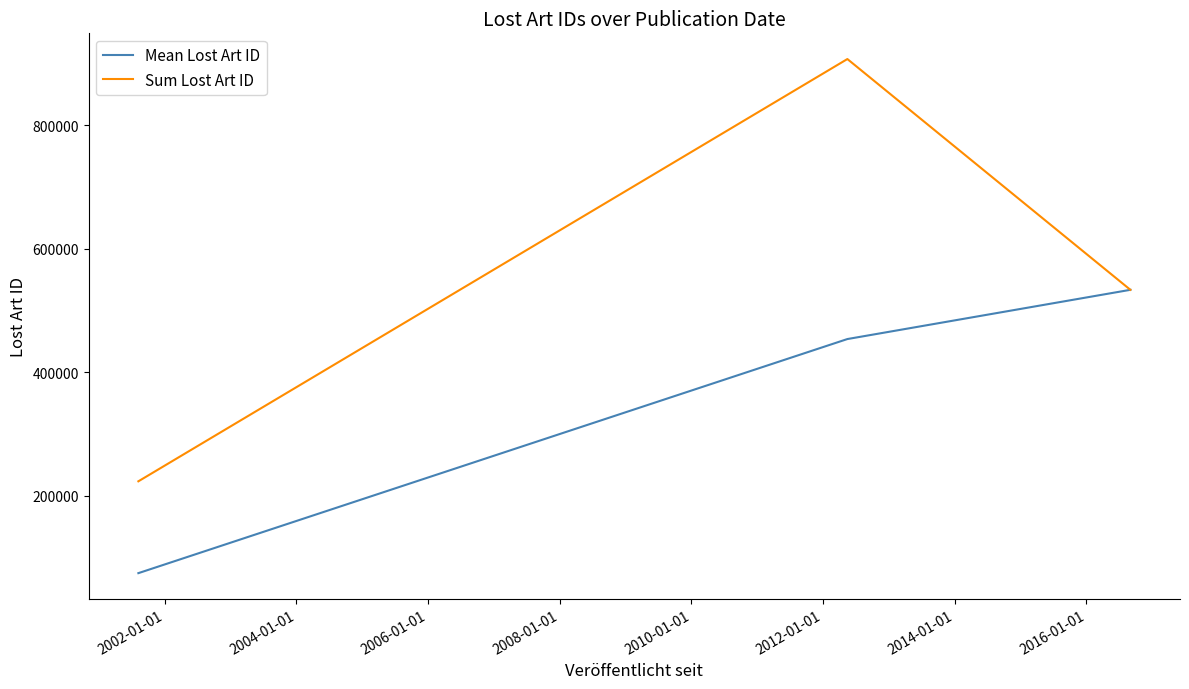

Is this an area chart (filled region under the line)?

No